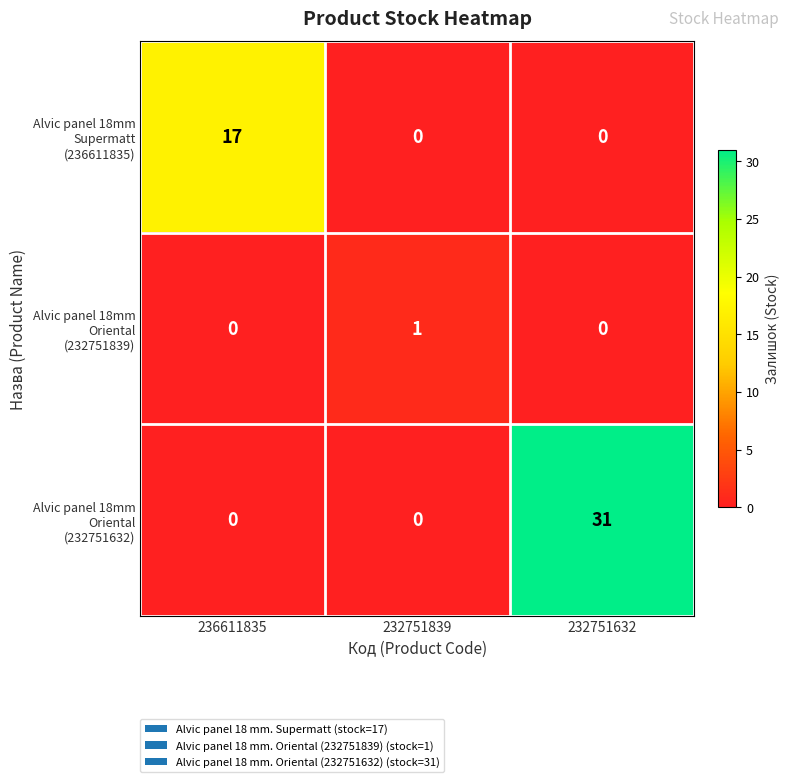

What is the difference between the highest and lowest values at 236611835?

17